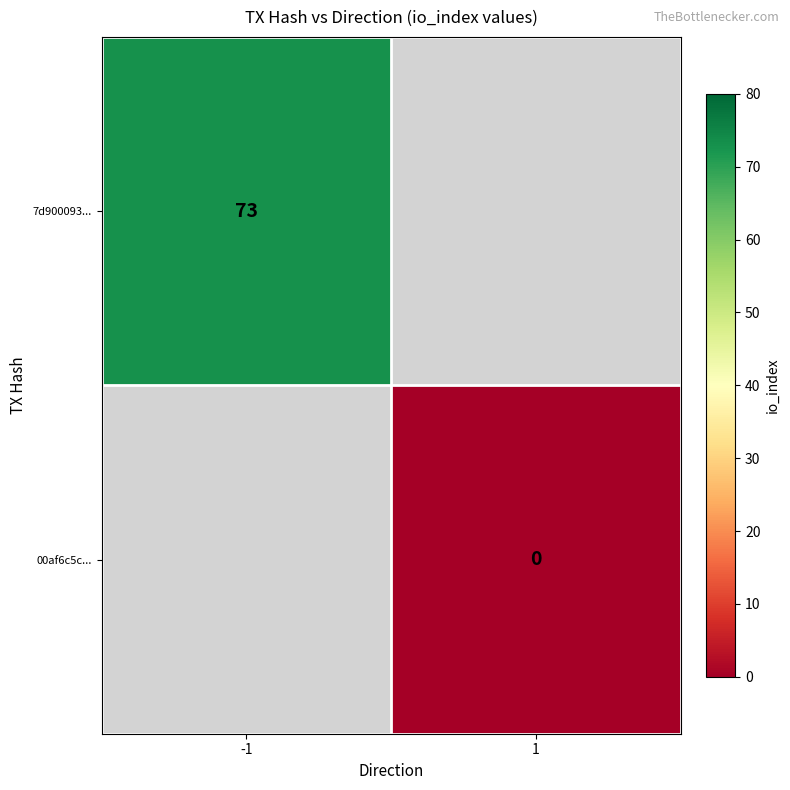

Is the value of 7d900093... at -1 greater than the value of 00af6c5c... at 1?

Yes